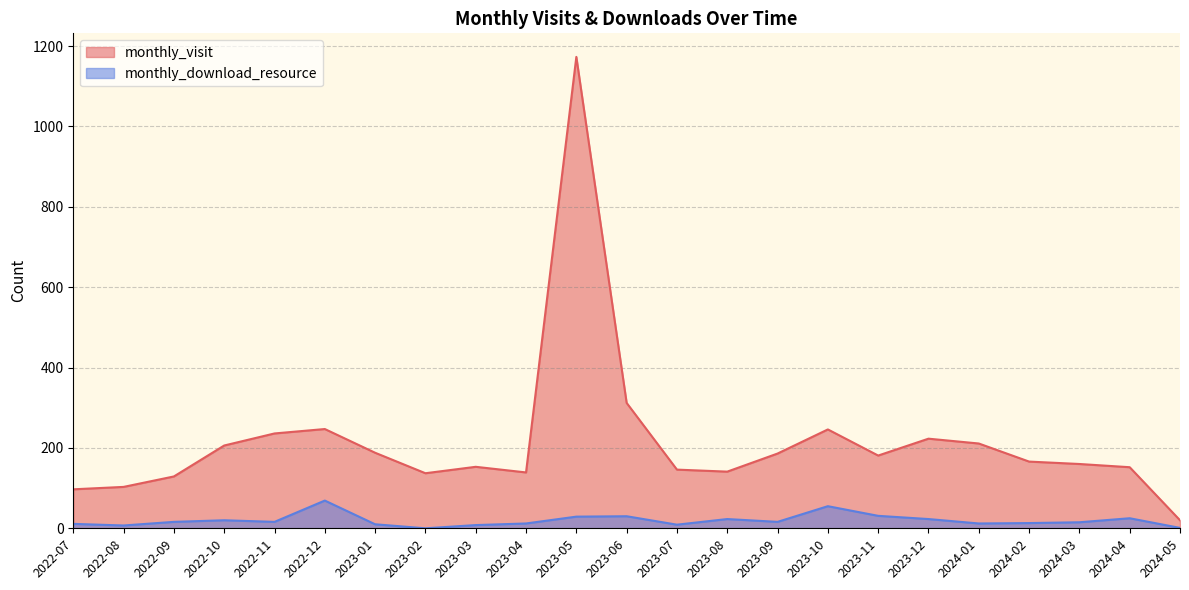

True or false: monthly_visit and monthly_download_resource intersect in this chart.

False